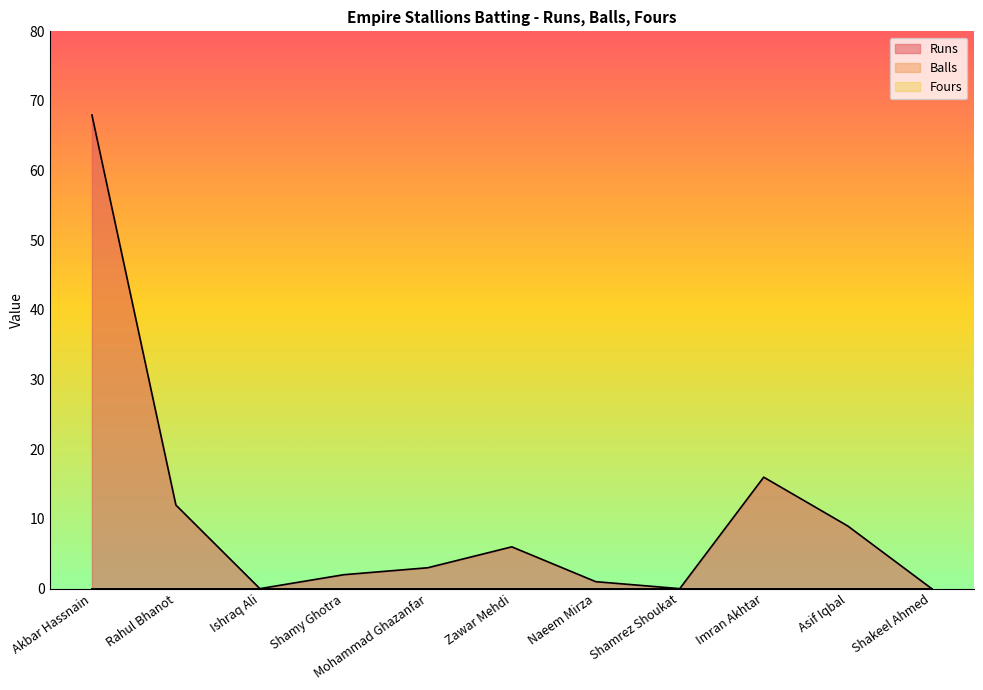

Does the chart have visible grid lines?

No